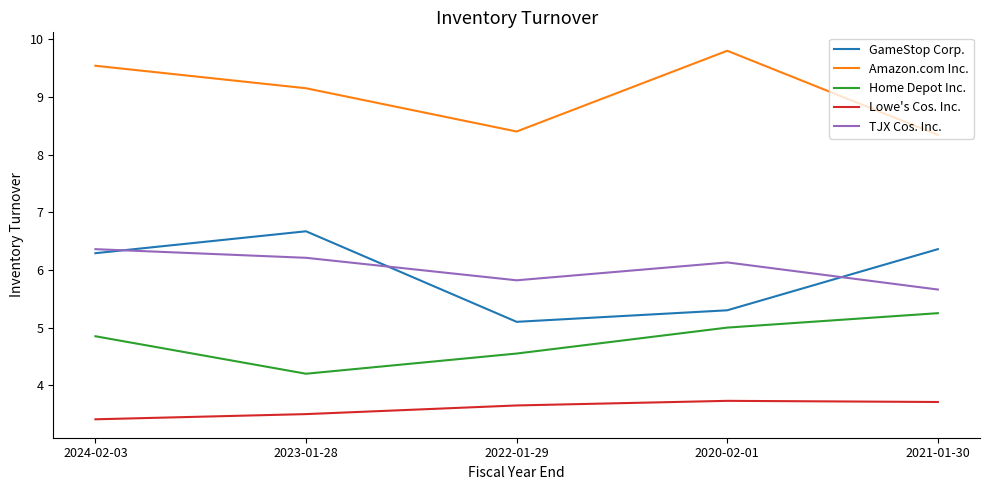

True or false: Lowe's Cos. Inc. and Home Depot Inc. intersect in this chart.

False